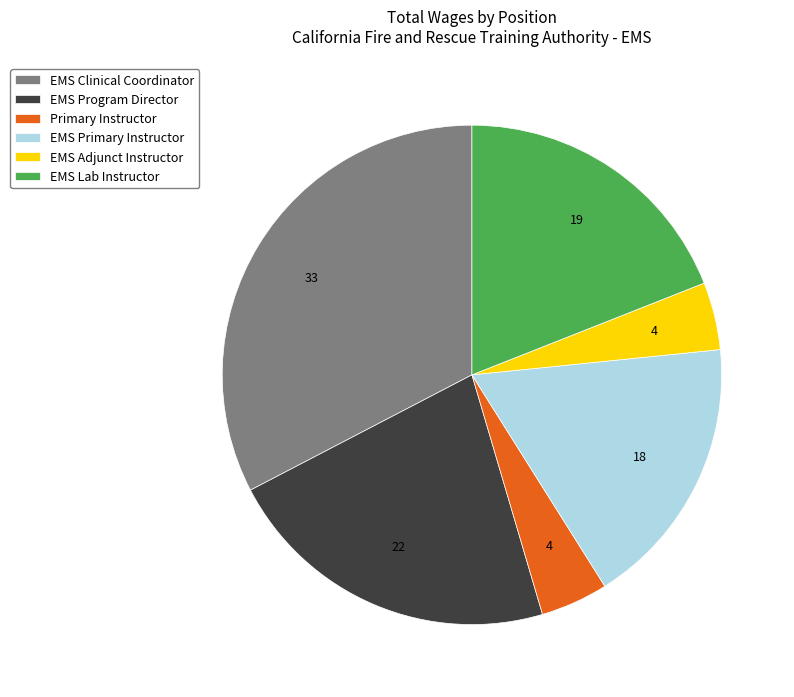

Does Primary Instructor account for over 50% of the chart?

No